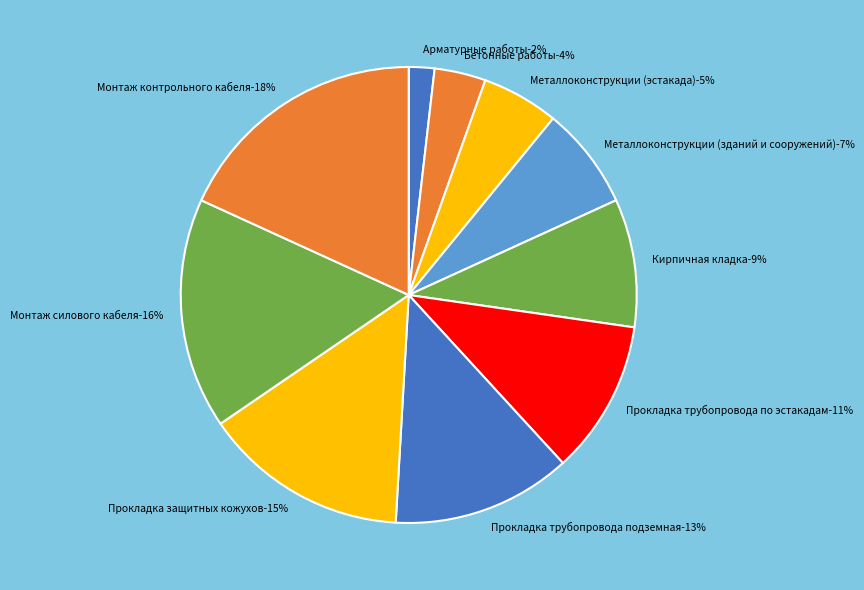

What percentage do Прокладка трубопровода по эстакадам and Металлоконструкции (зданий и сооружений) together represent?

18.2%